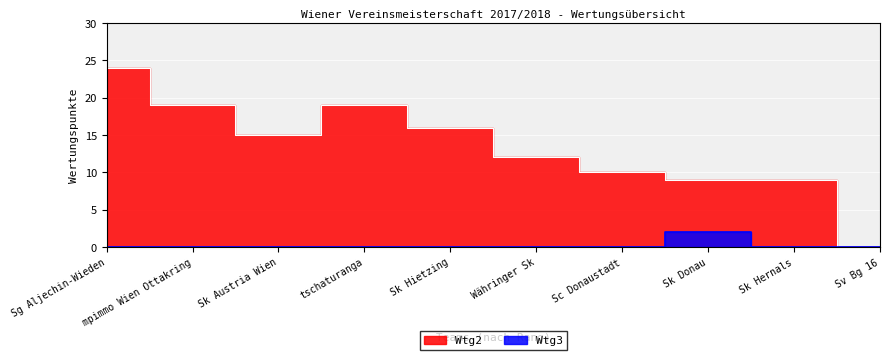

List the series in order of their peak value, highest first.

Wtg2, Wtg3